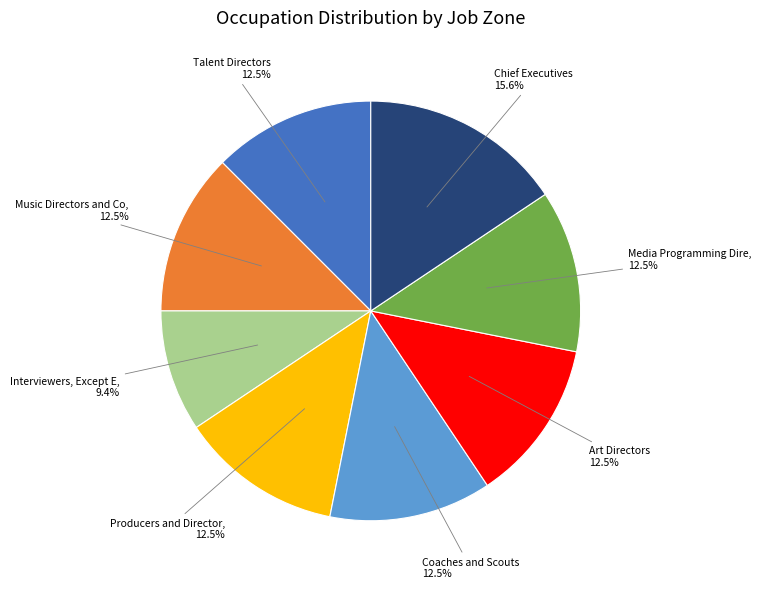

Does any single category account for the majority?

No